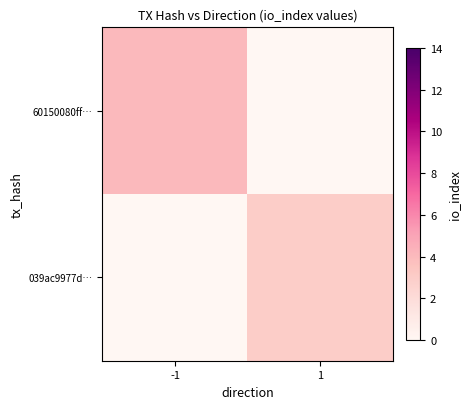

Which category has the highest value across all series?

-1